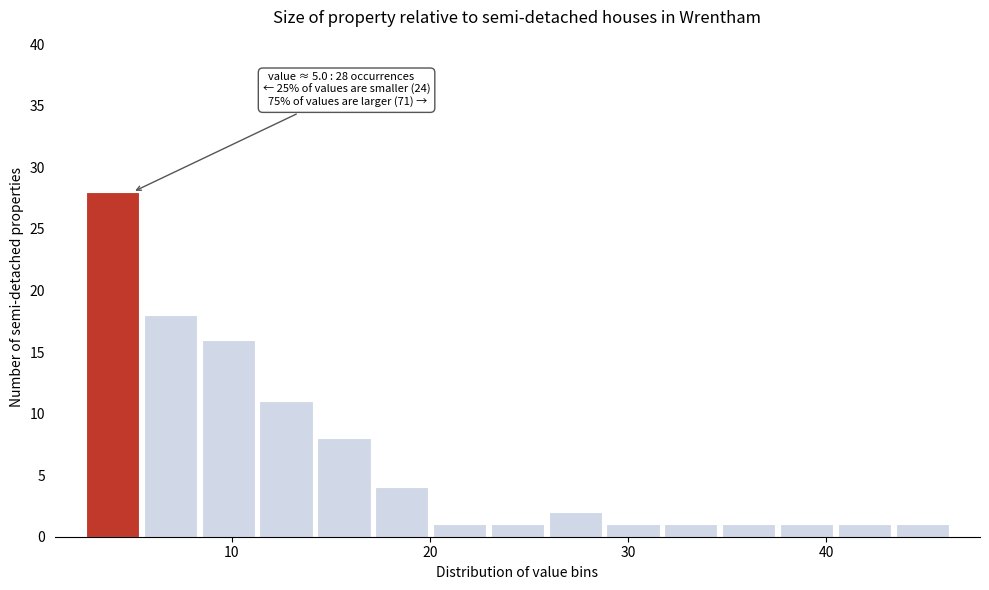

Around what value on the x-axis is the tallest bar? Give the approximate position of its centre, as read against the axis.

4